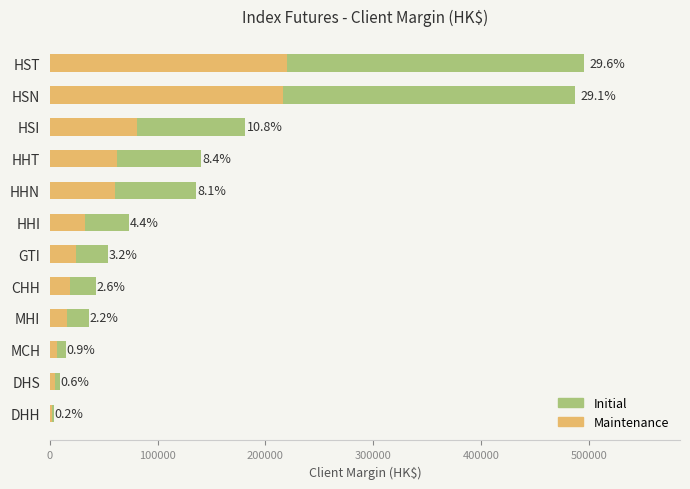

What are all the series names shown in the legend?

Initial, Maintenance